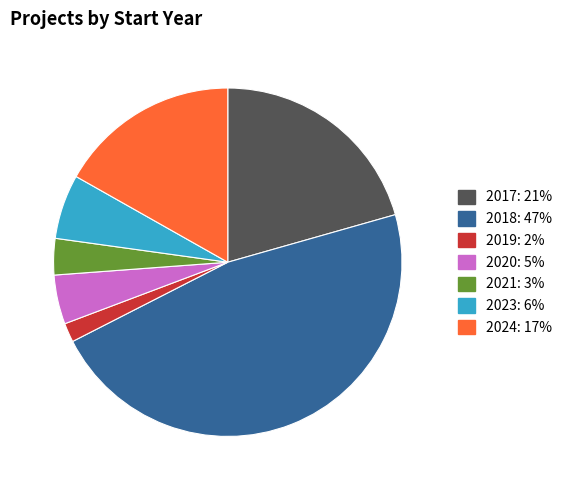

Is there a majority slice in this chart?

No